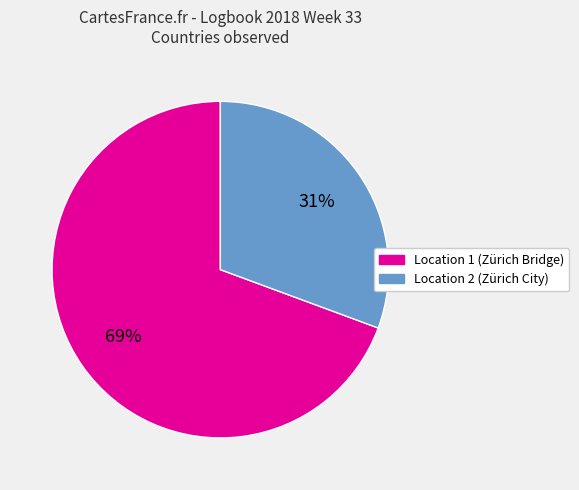

To the nearest percent, what is the average slice percentage?

50%